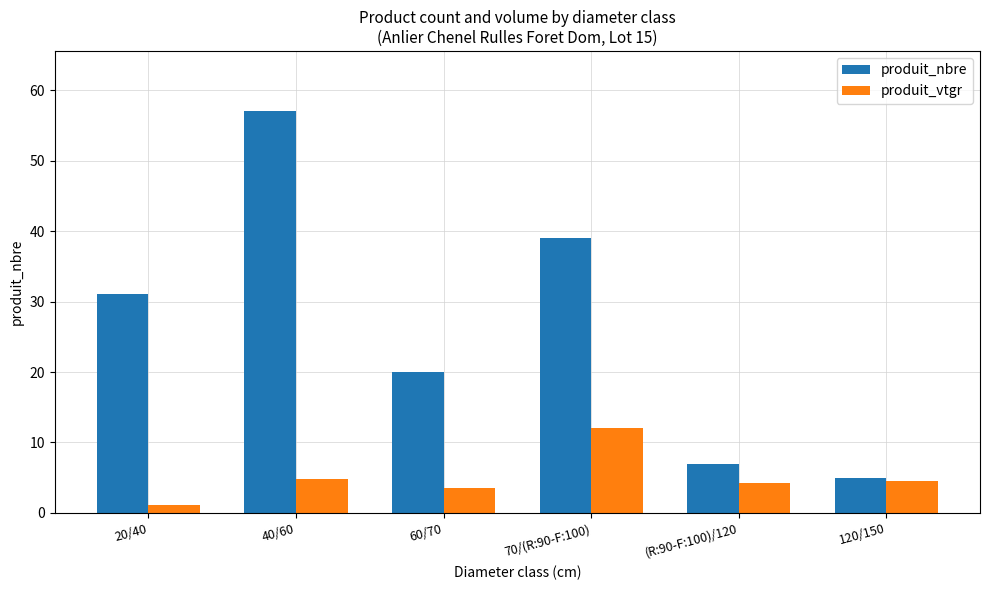

Read the produit_nbre value at 120/150.

5.0